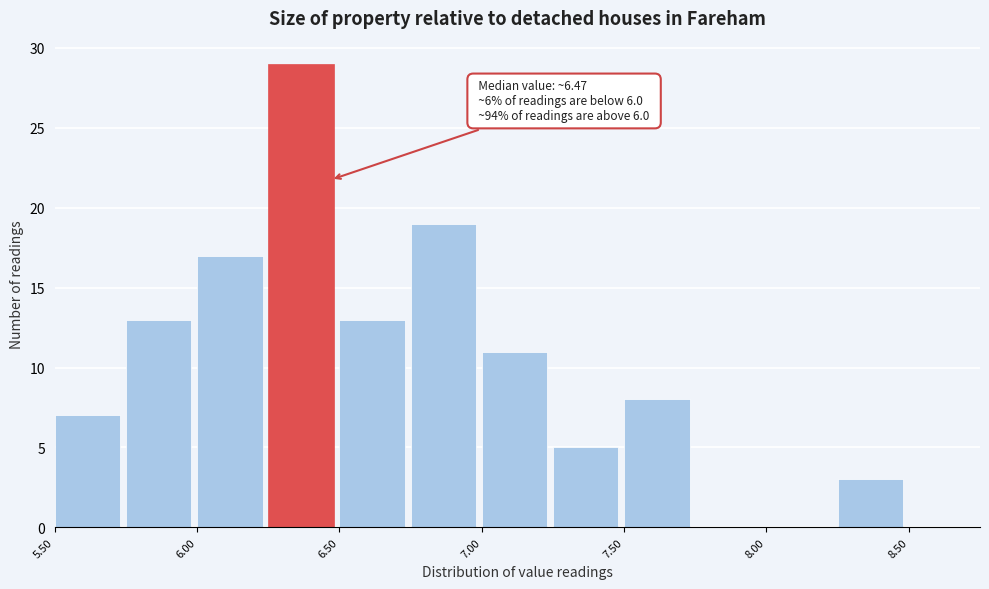

Which range on the x-axis has the tallest bar?

6.25 to 6.50